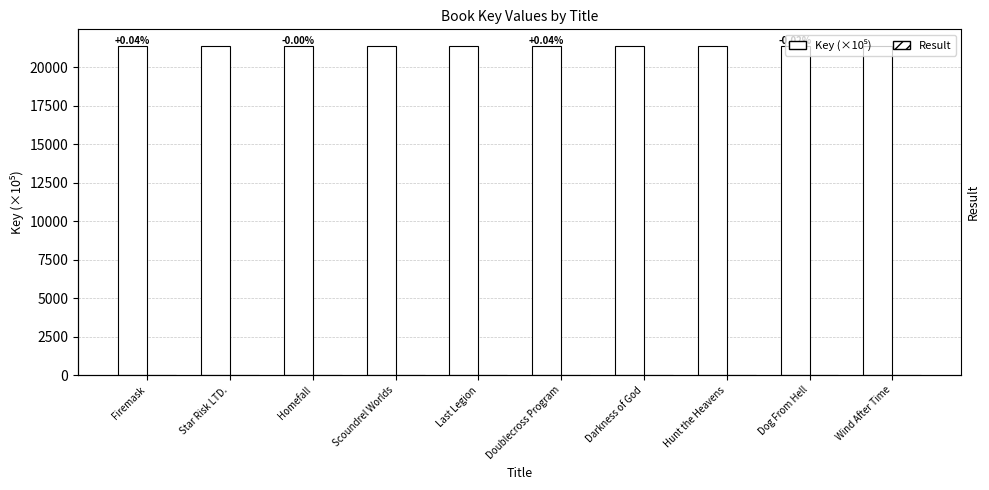

Rank the series at Firemask from lowest to highest value.

Result, Key (×10⁵)